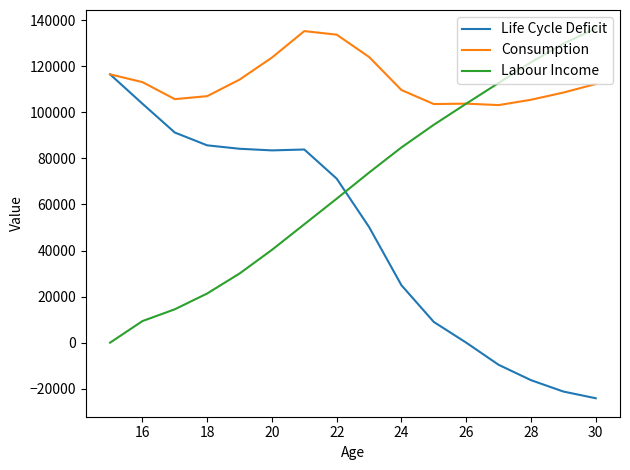

How many intersections are there between Labour Income and Life Cycle Deficit?

1